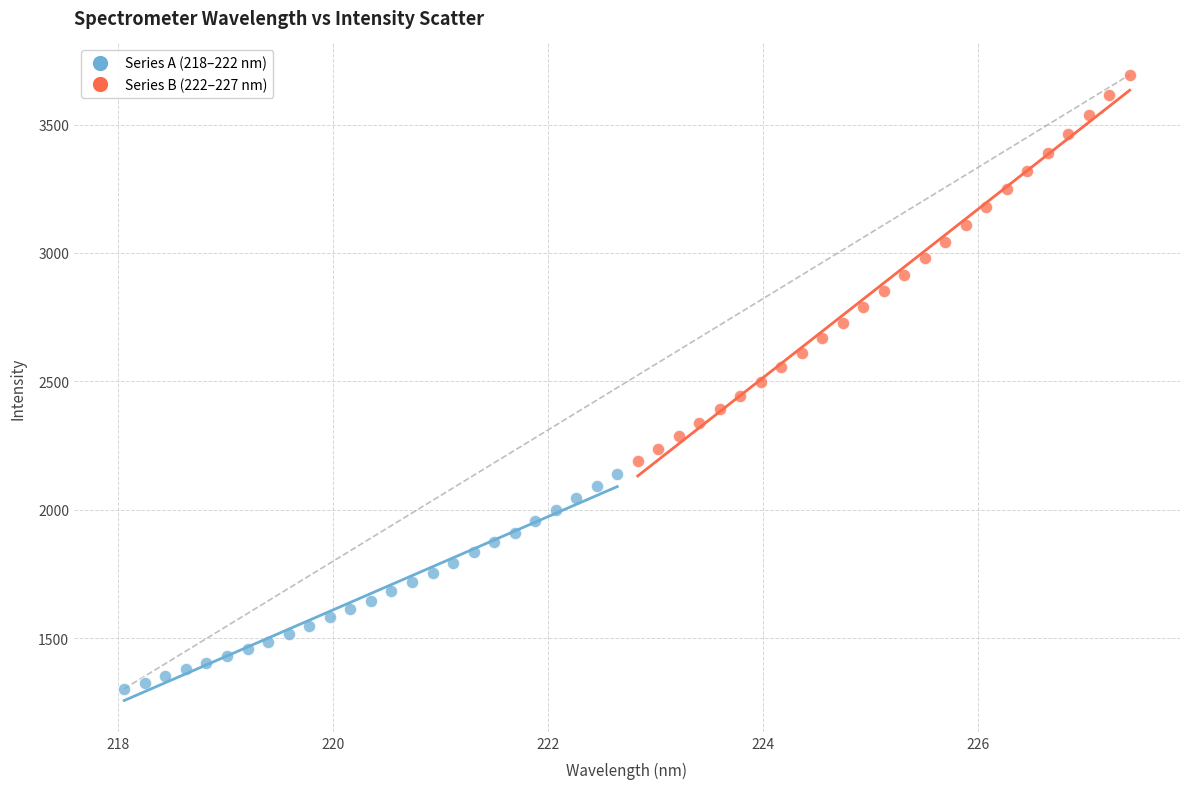

Which series has the largest Y range (max minus min)?

Series B (222–227 nm)